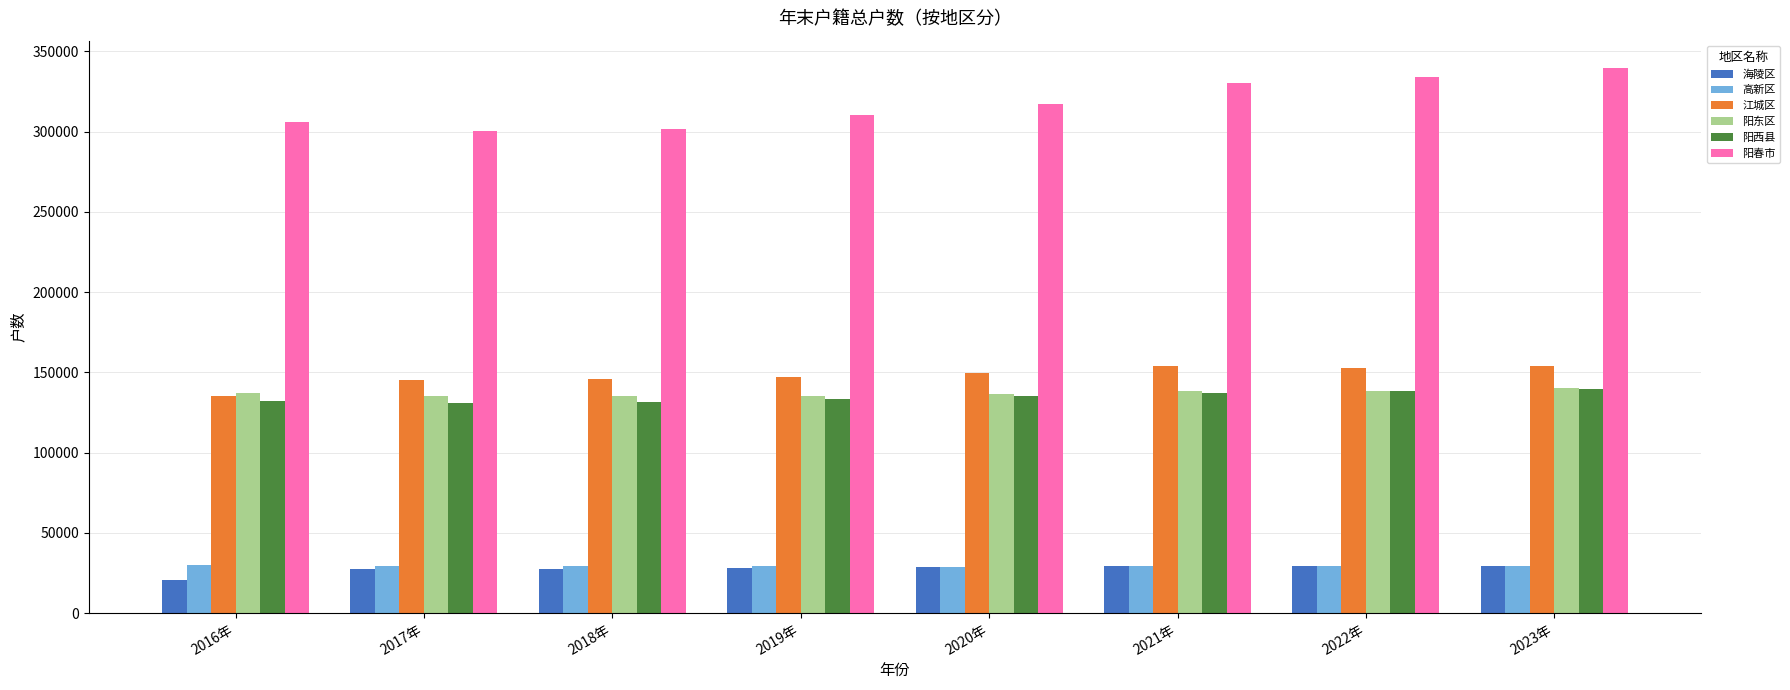

Read the 海陵区 value at 2016年, to the nearest 50.

20600